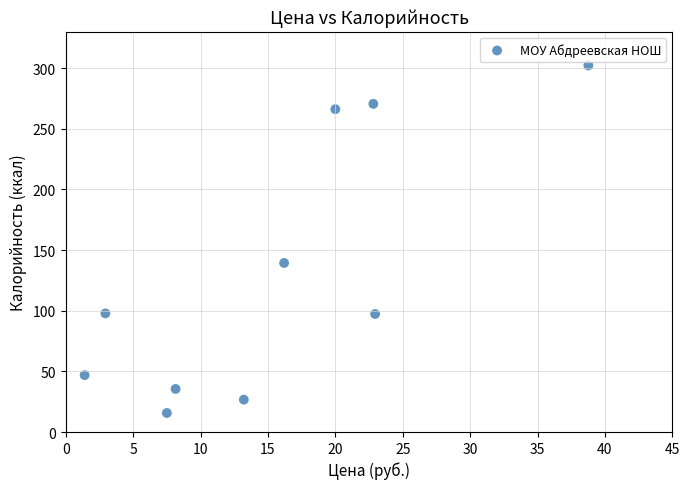

What is the range of X values (max minus min)?

37.4